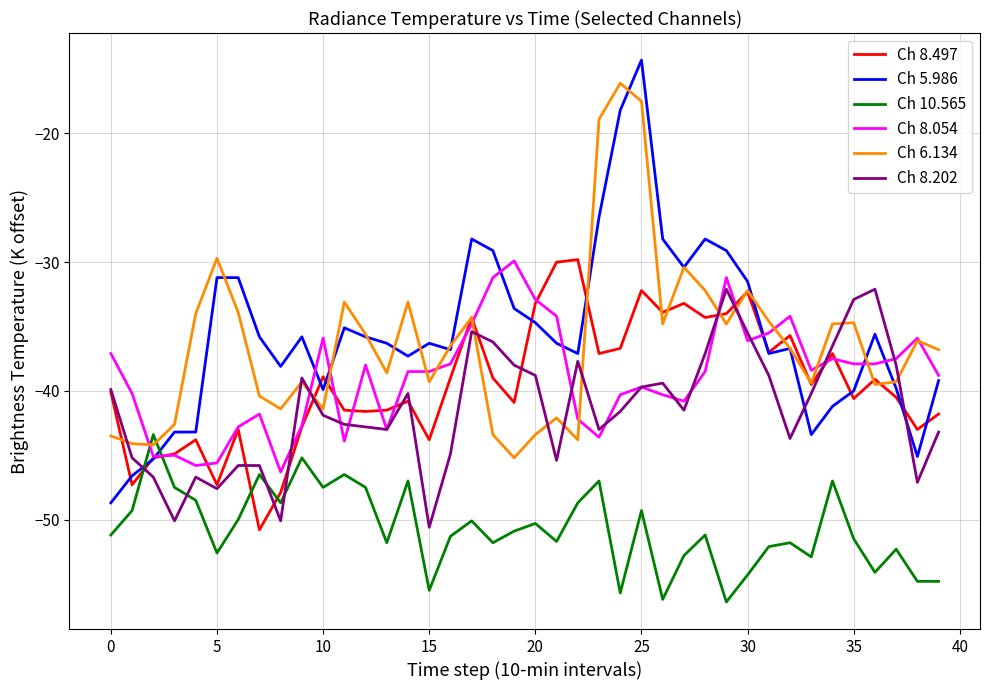

What is the smallest value displayed?

-56.4